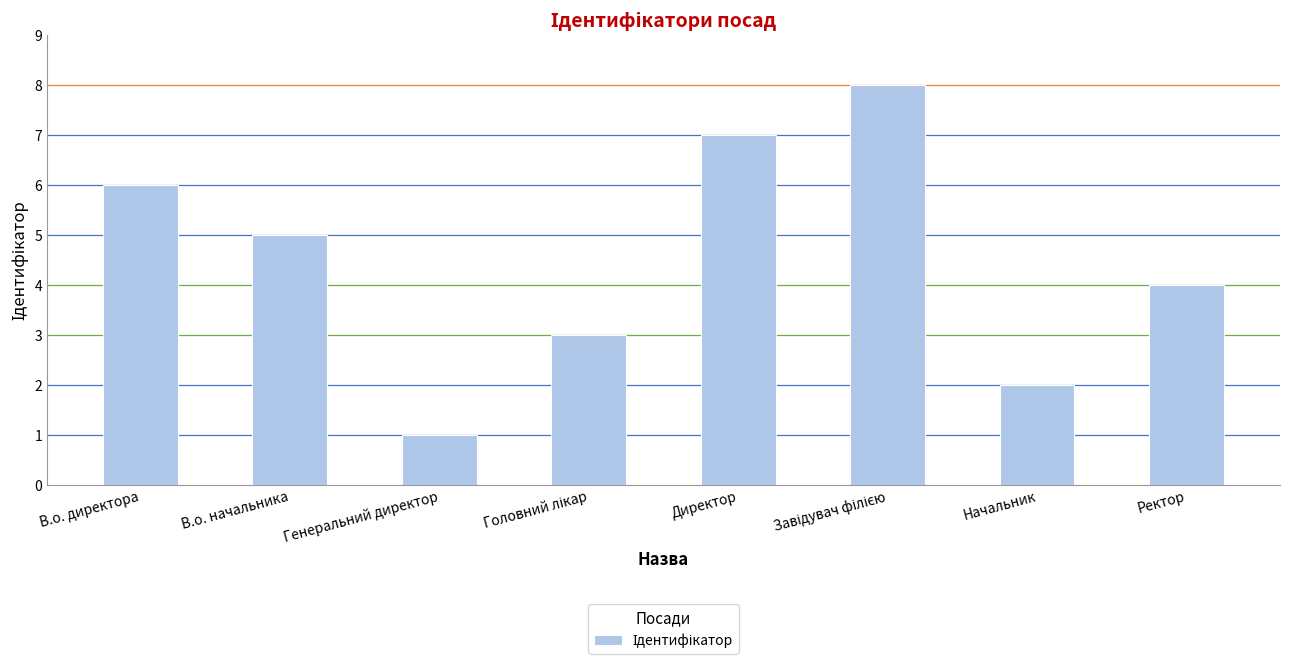

At which label is the value closest to 4?

Ректор